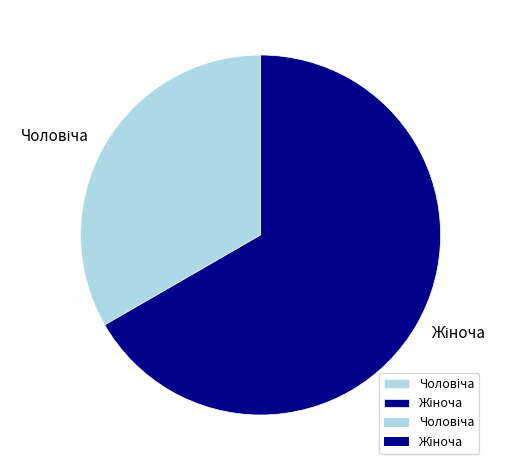

Which category accounts for the majority?

Жіноча